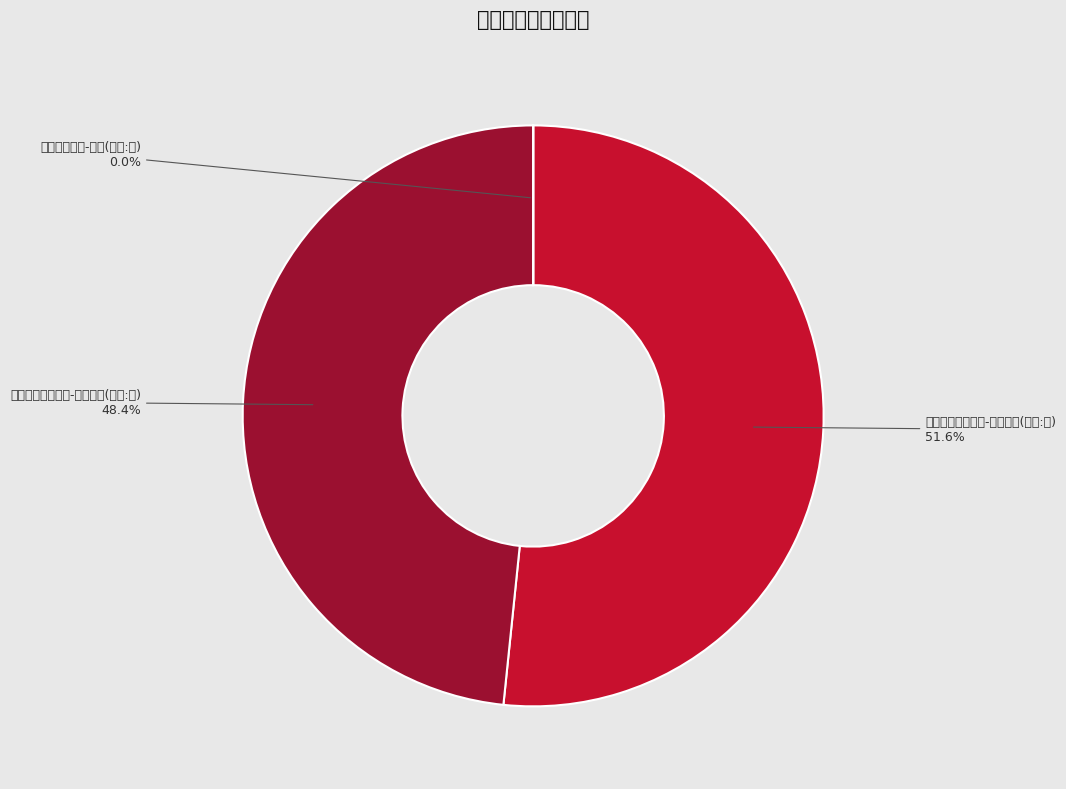

How many segments does this pie chart have?

3